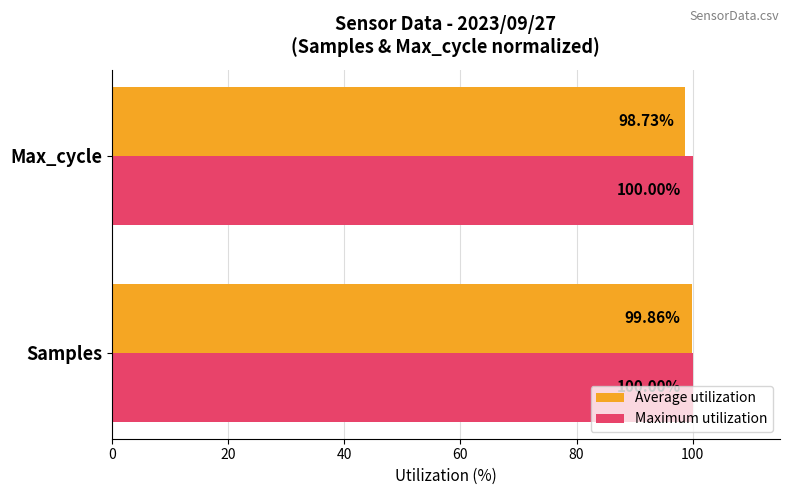

Which series has the largest range (max minus min)?

Average utilization